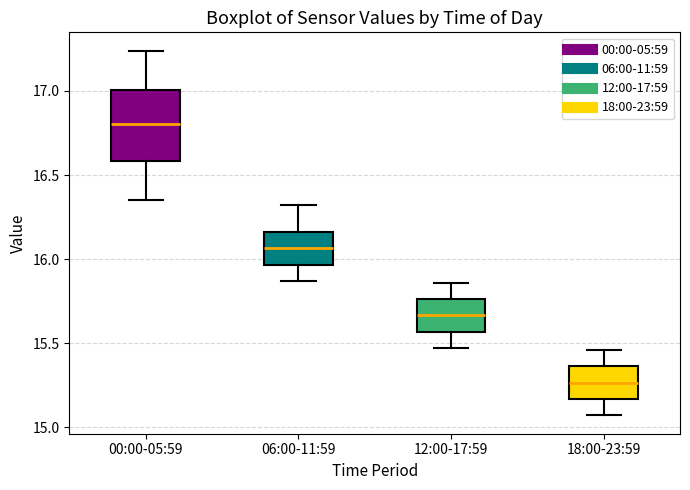

Reading left to right, read every box against the y-axis: the position of its median line, the range the box covers, and the ends of its whiskers. The values are not printed on the chart, so give them approximately, as read against the axis.

00:00-05:59: median 16.80, box 16.60 to 17.00, whiskers 16.35 to 17.25
06:00-11:59: median 16.05, box 15.95 to 16.15, whiskers 15.85 to 16.30
12:00-17:59: median 15.65, box 15.55 to 15.75, whiskers 15.45 to 15.85
18:00-23:59: median 15.25, box 15.15 to 15.35, whiskers 15.05 to 15.45